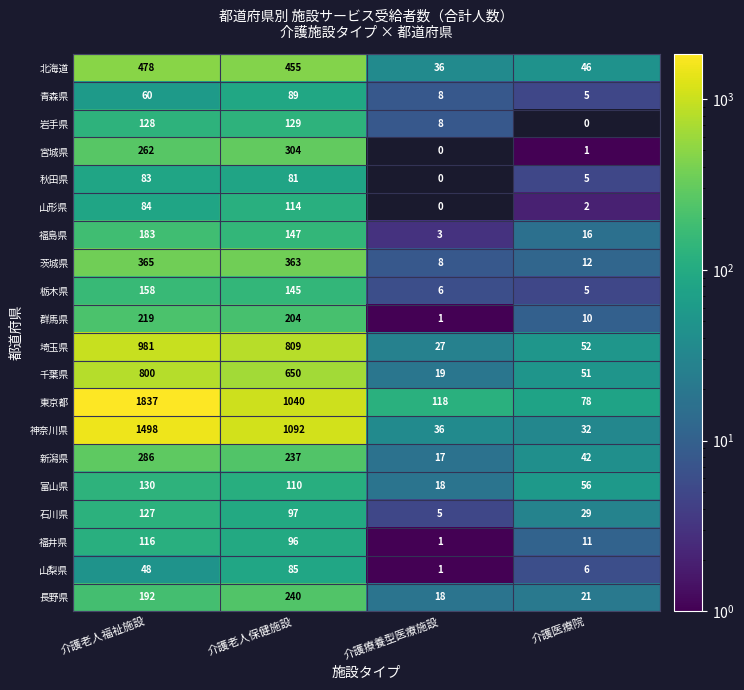

At which label does 石川県 first exceed 97?

介護老人福祉施設